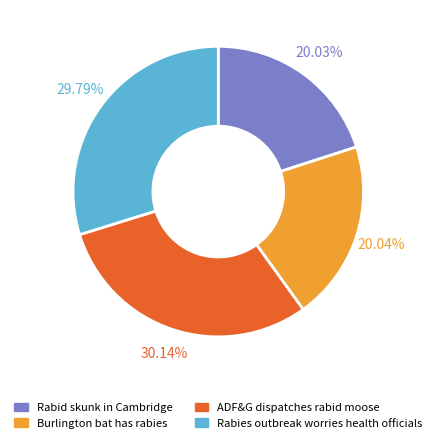

Is Rabies outbreak worries health officials the majority of the pie?

No